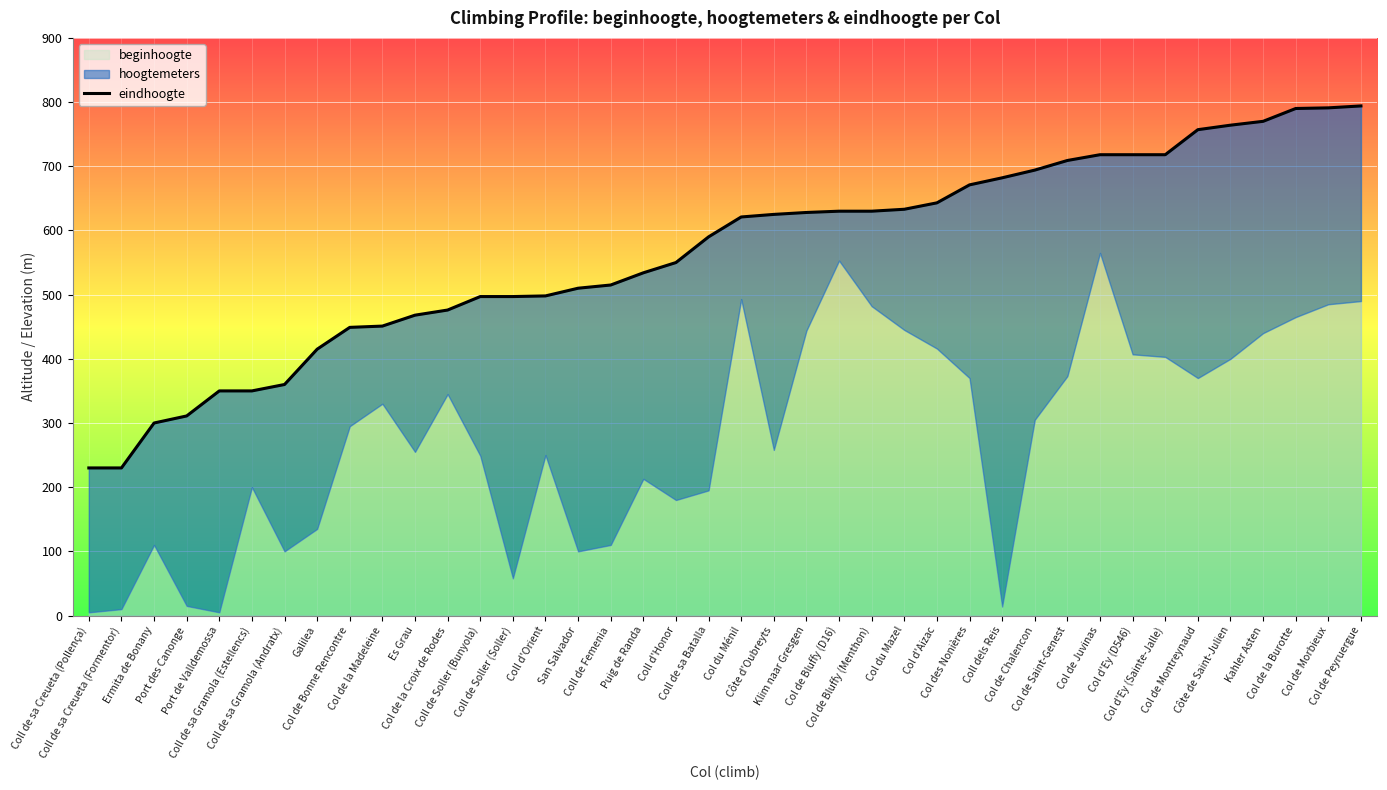

How many lines are shown in the chart?

1